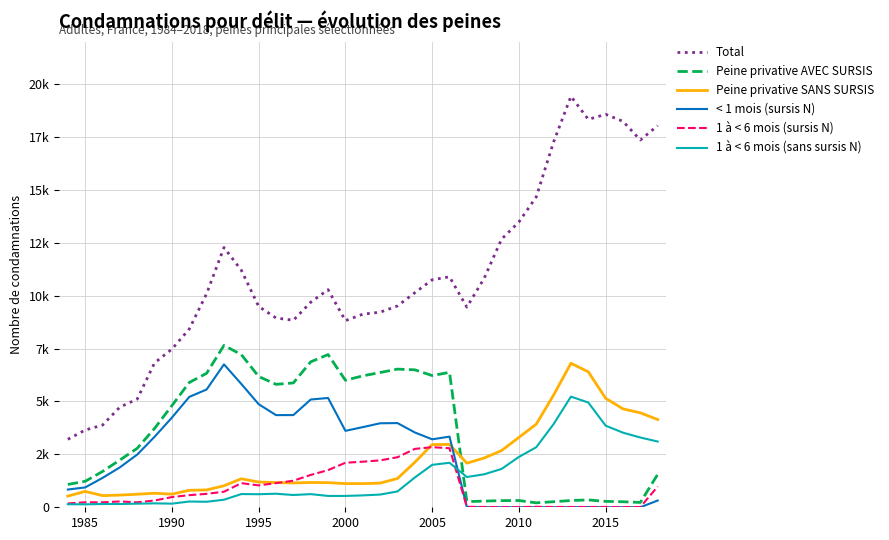

Does the chart display data point markers on the line(s)?

No